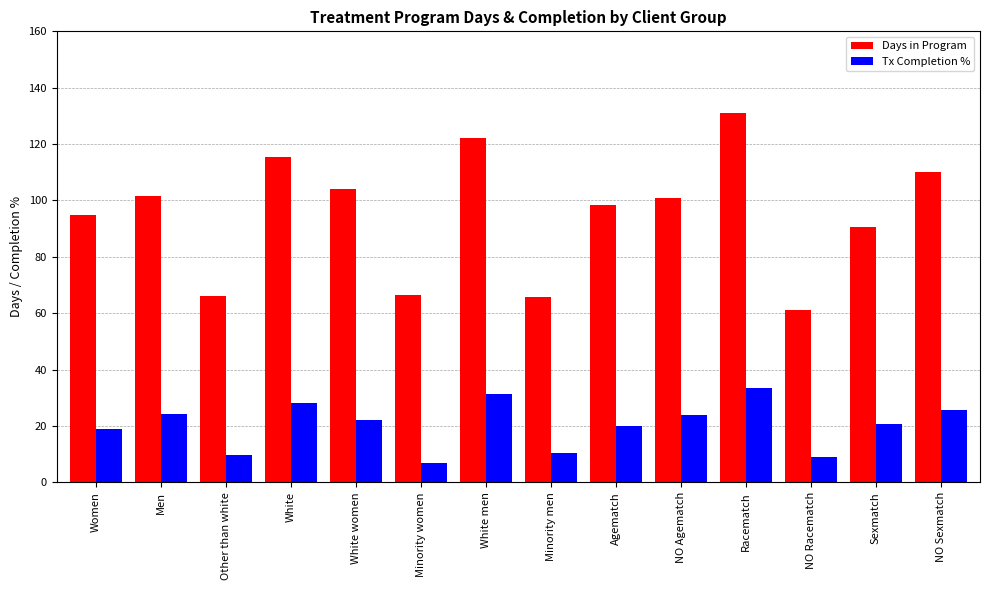

What is the sum of all Days in Program values?

1329.0